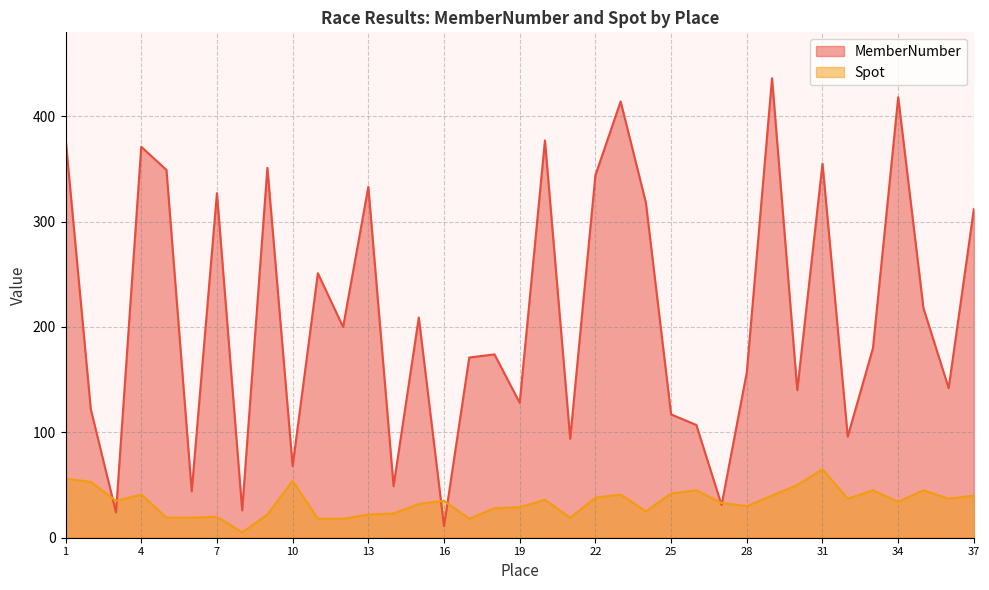

True or false: MemberNumber and Spot cross at least once.

True